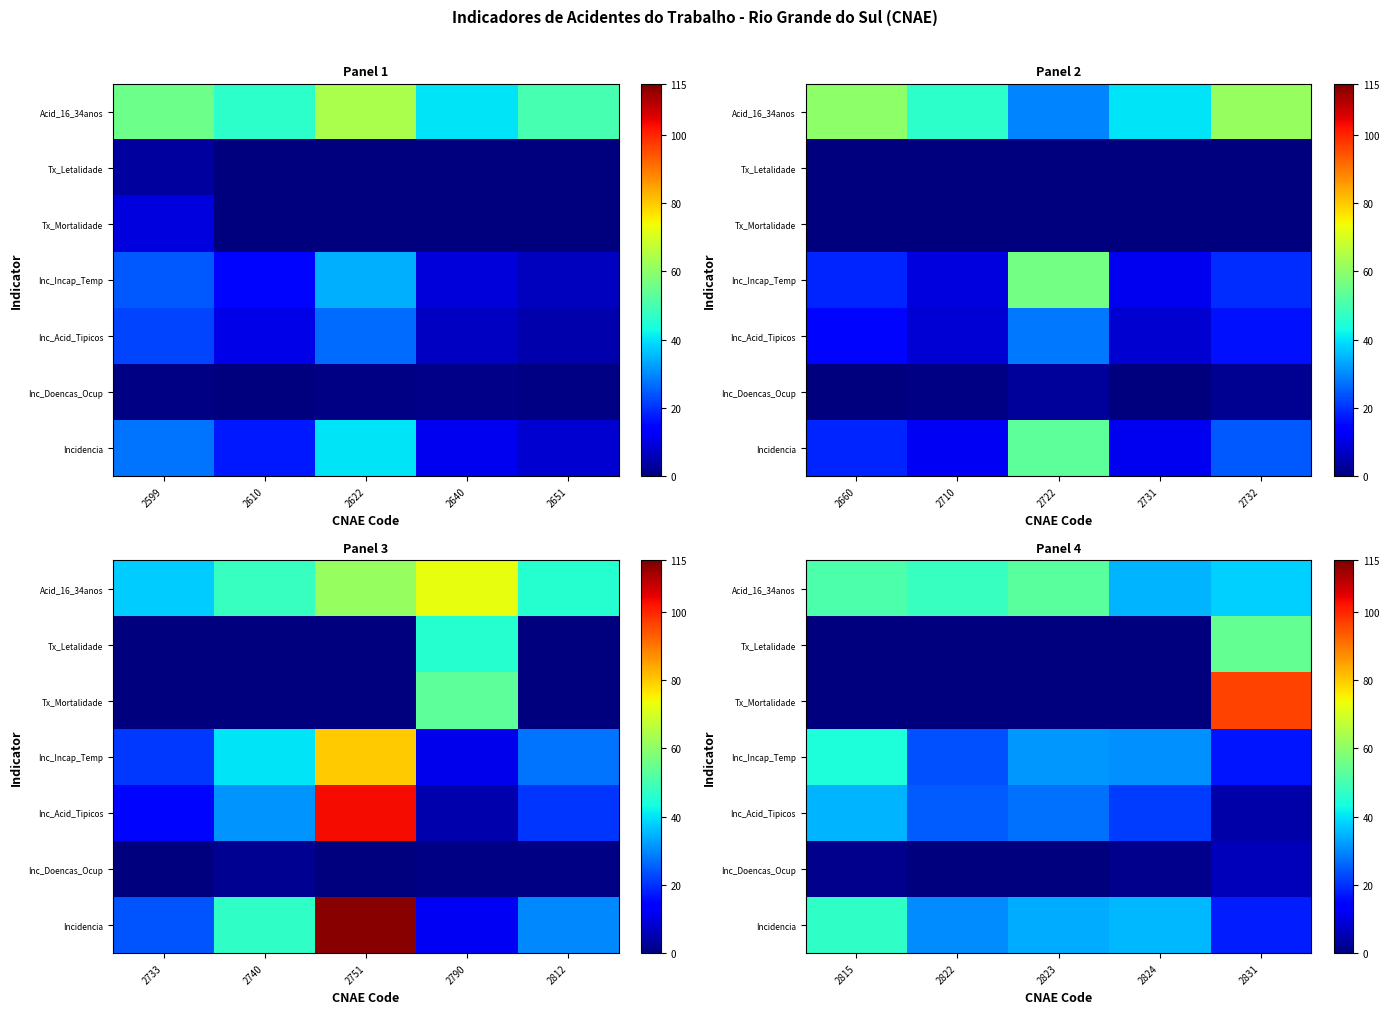

Between 2831 and 2822, which is larger?

2822